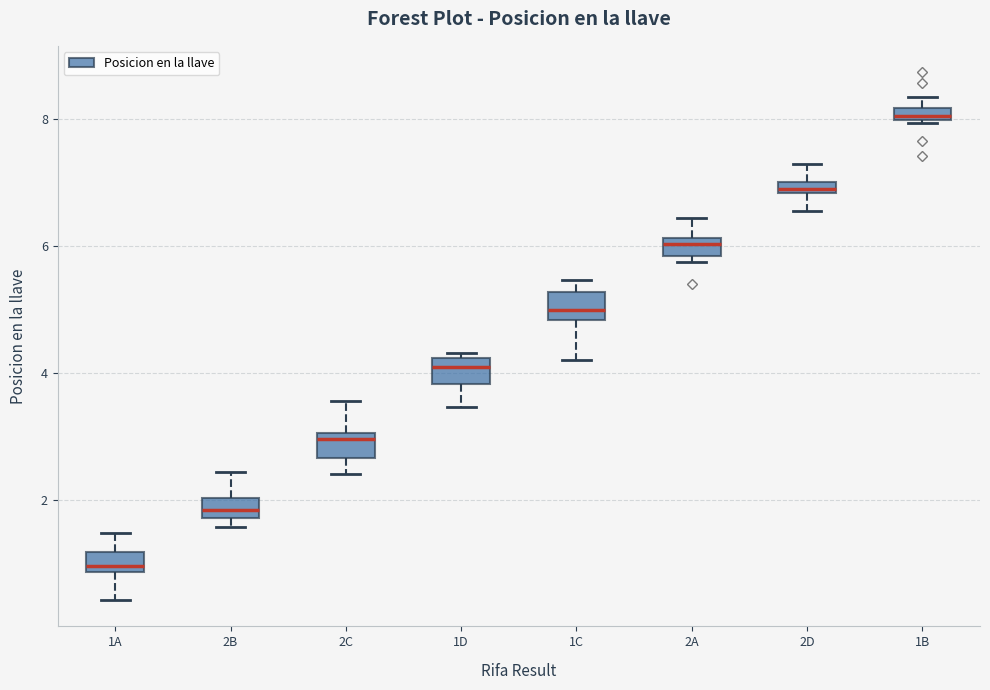

Where is the lower edge of the box for 2B on the y-axis? The values are not printed on the chart, so give them approximately, as read against the axis.

1.8